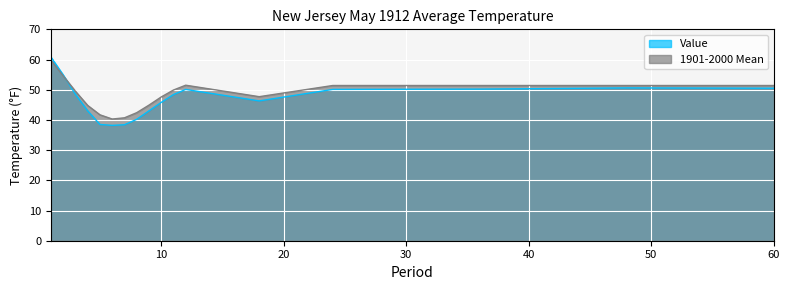

What is the value of the 1901-2000 Mean point at the 8th from the left?

42.4